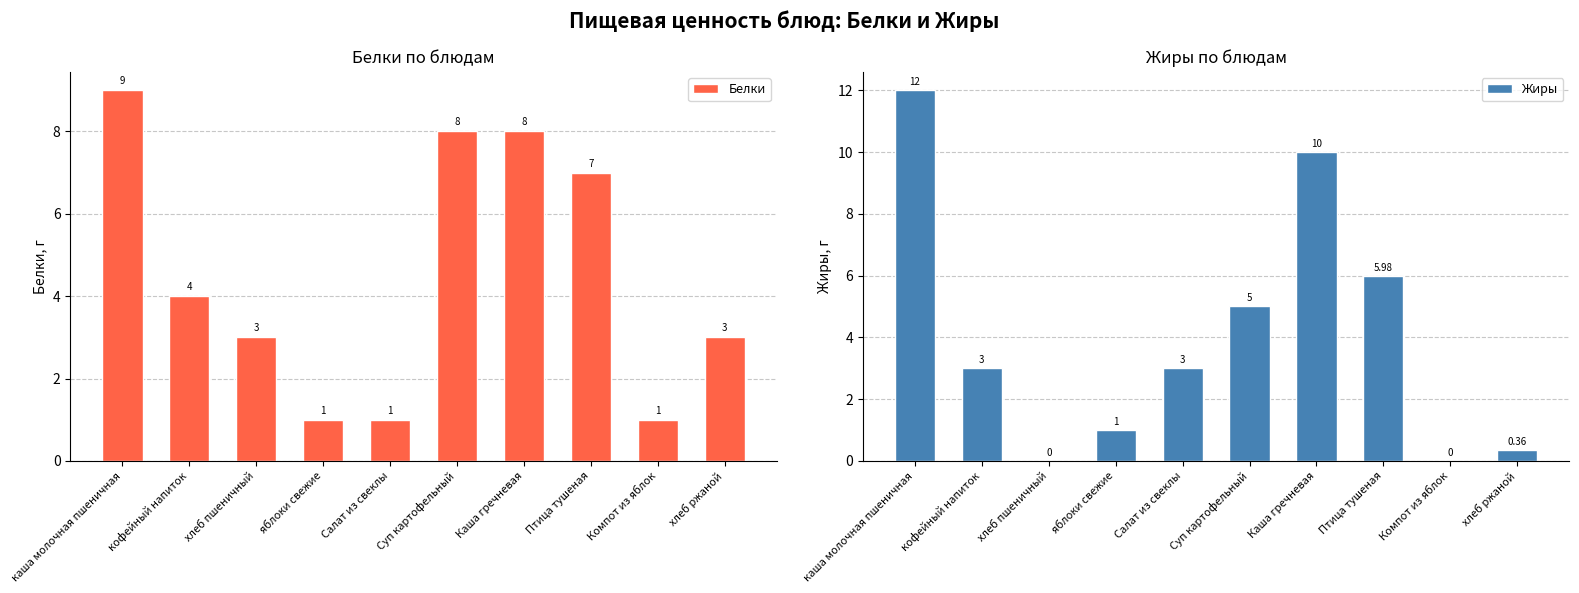

What is the label of the 10th bar from the right?

каша молочная пшеничная